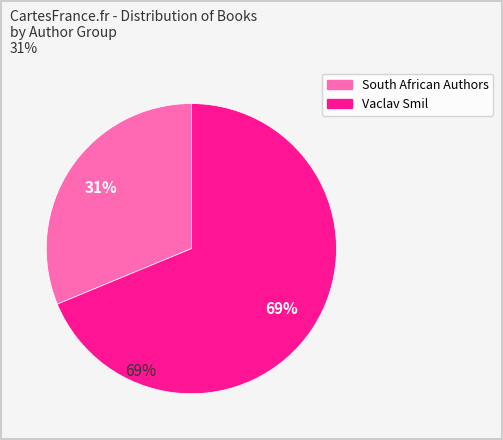

Is there any slice that represents more than half of the pie?

Yes